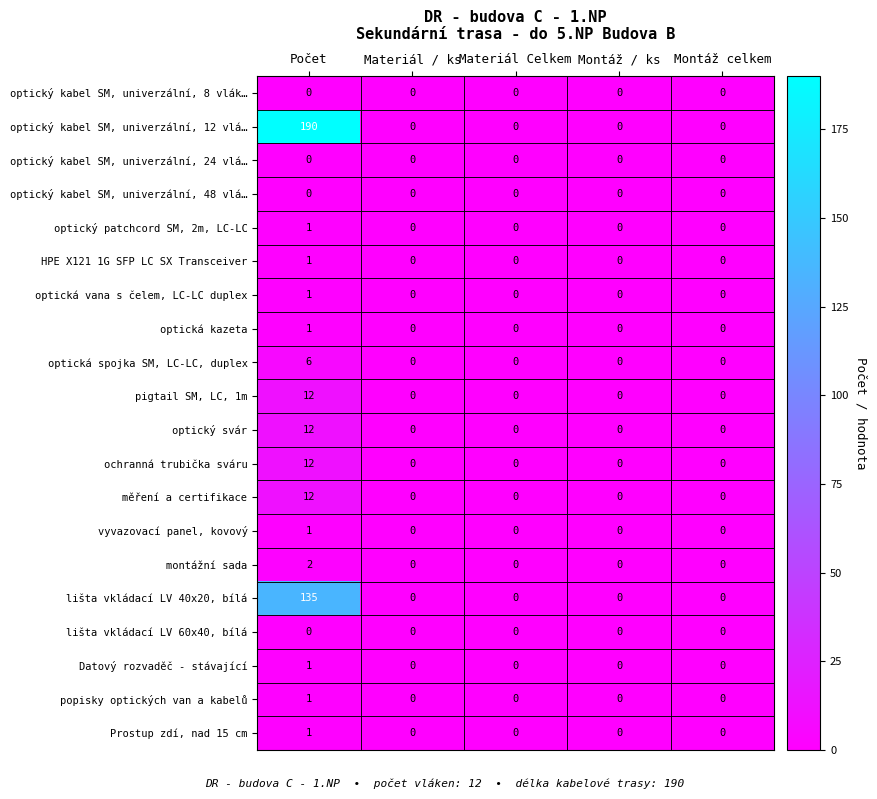

What is the greatest value displayed?

190